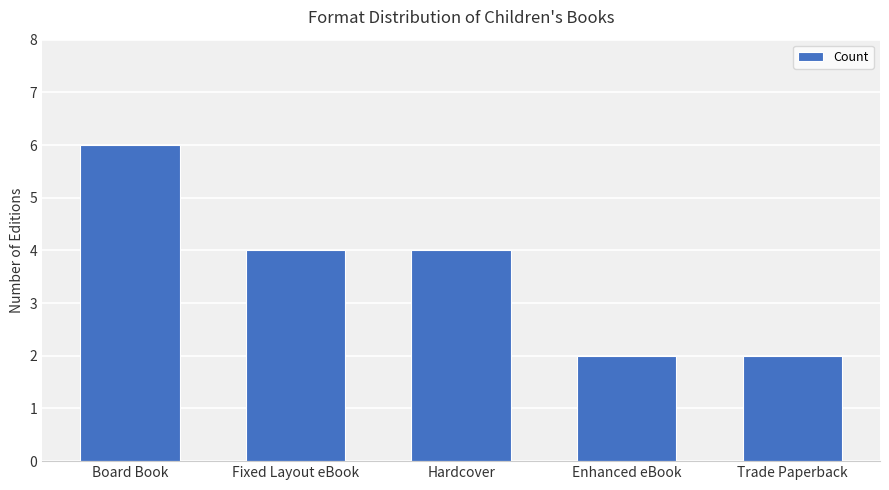

How many values are below 4?

2